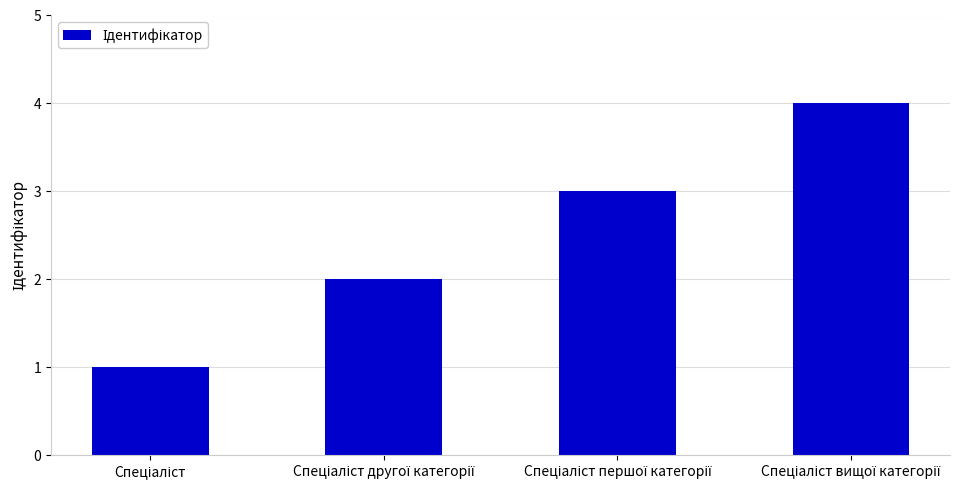

What is the difference between the maximum and minimum values?

3